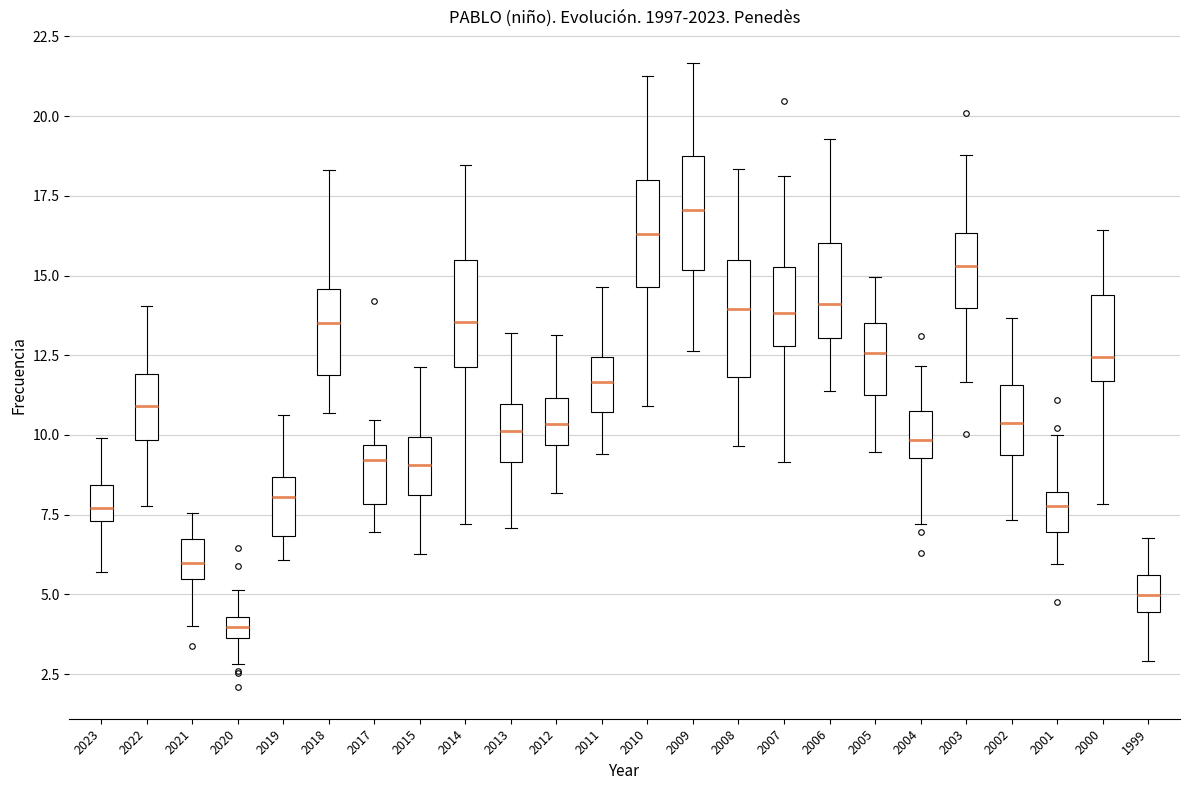

Where does the median line of the box at x = 2008 sit on the y-axis? The values are not printed on the chart, so give them approximately, as read against the axis.

14.0